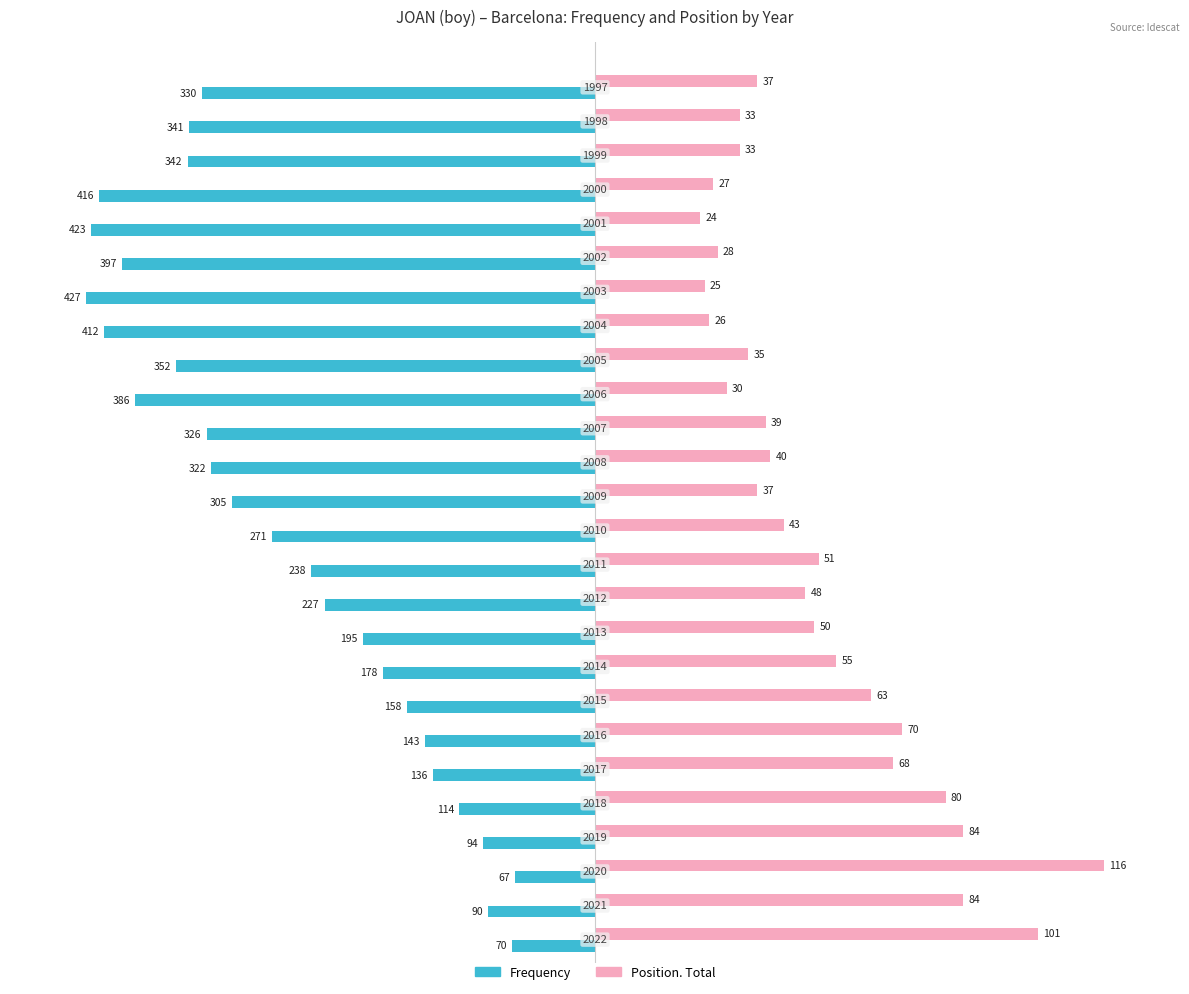

What are all the series names shown in the legend?

Frequency, Position. Total